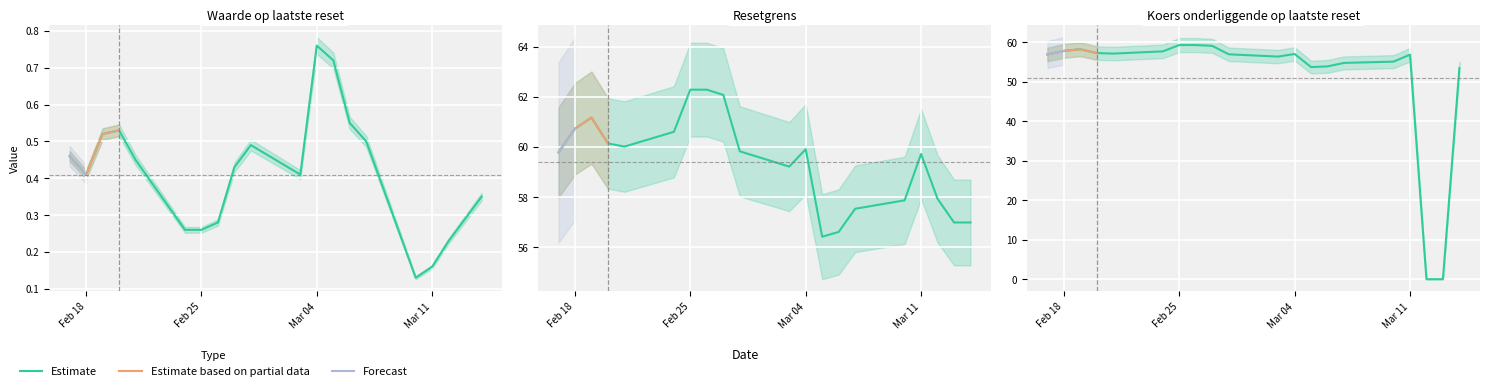

List the series in order of their peak value, lowest first.

Waarde op laatste reset, Koers onderliggende op laatste reset, Resetgrens